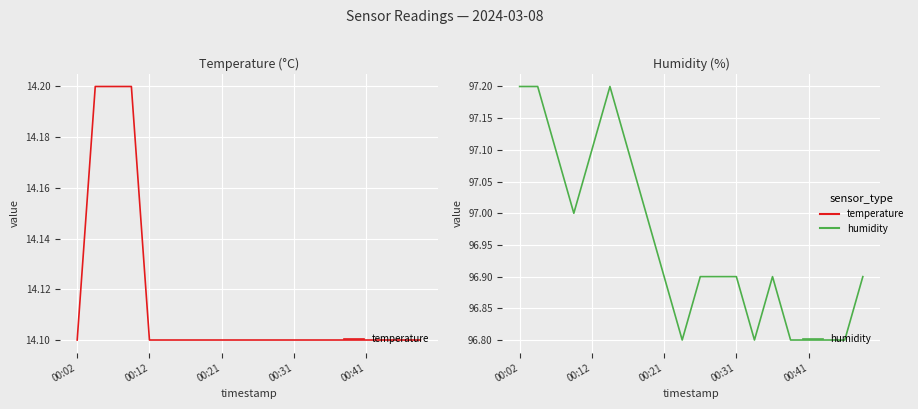

What is the difference between the humidity values at 16 and 7?

0.2